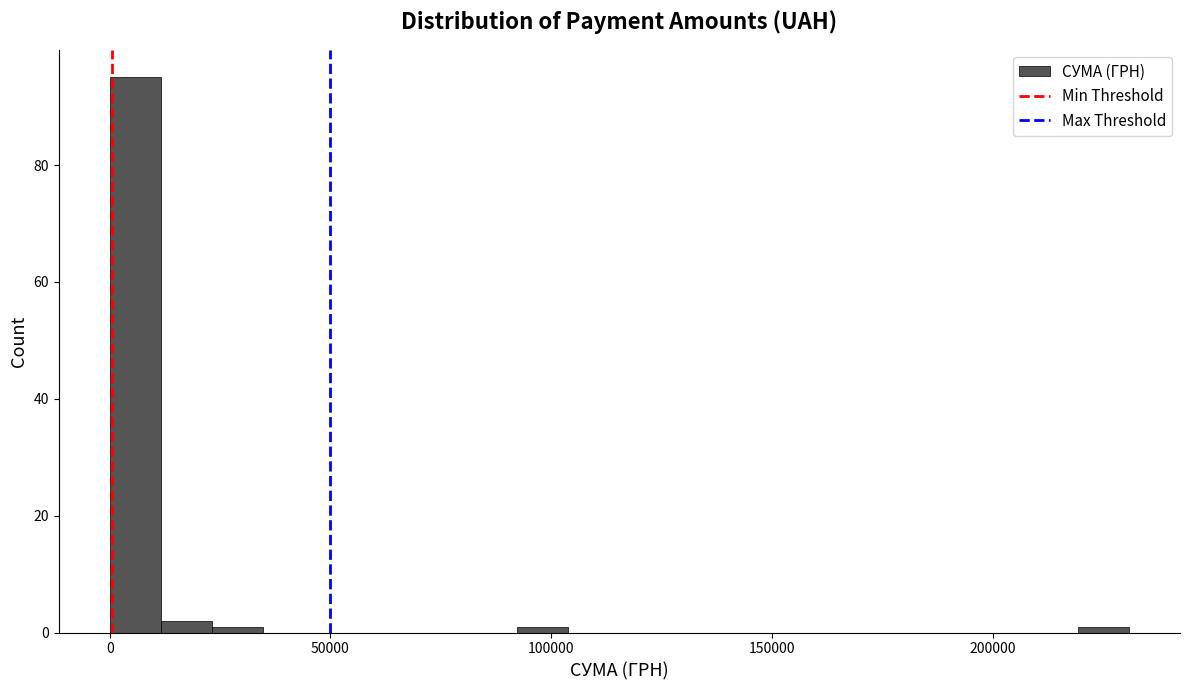

Read against the x-axis, roughly where is the centre of the tallest bar?

5000